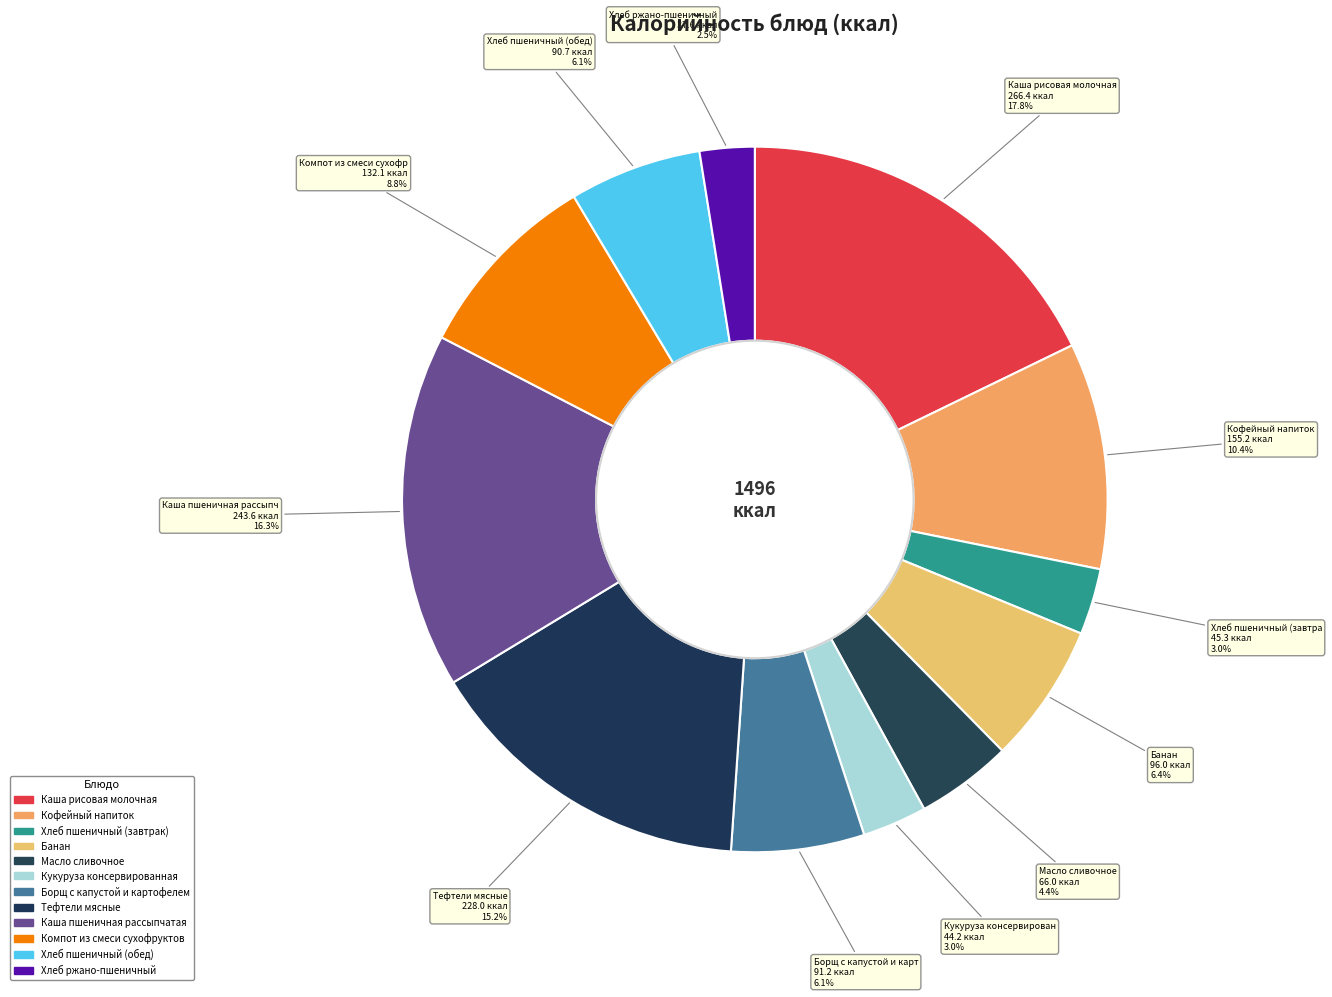

Count the number of slices in the pie.

12